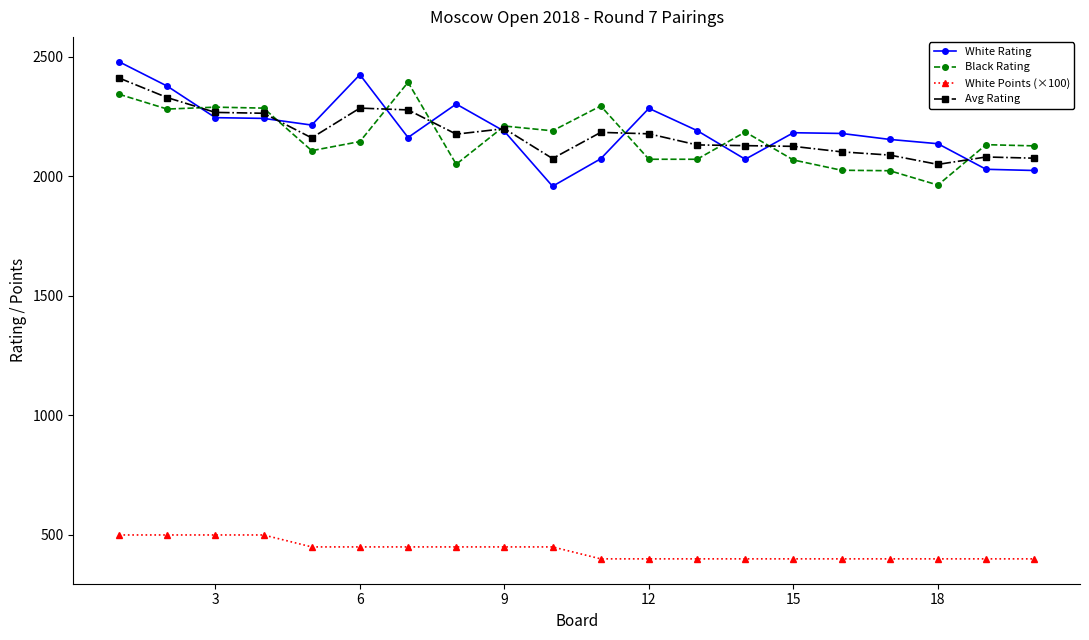

What is the smallest value displayed?

400.0